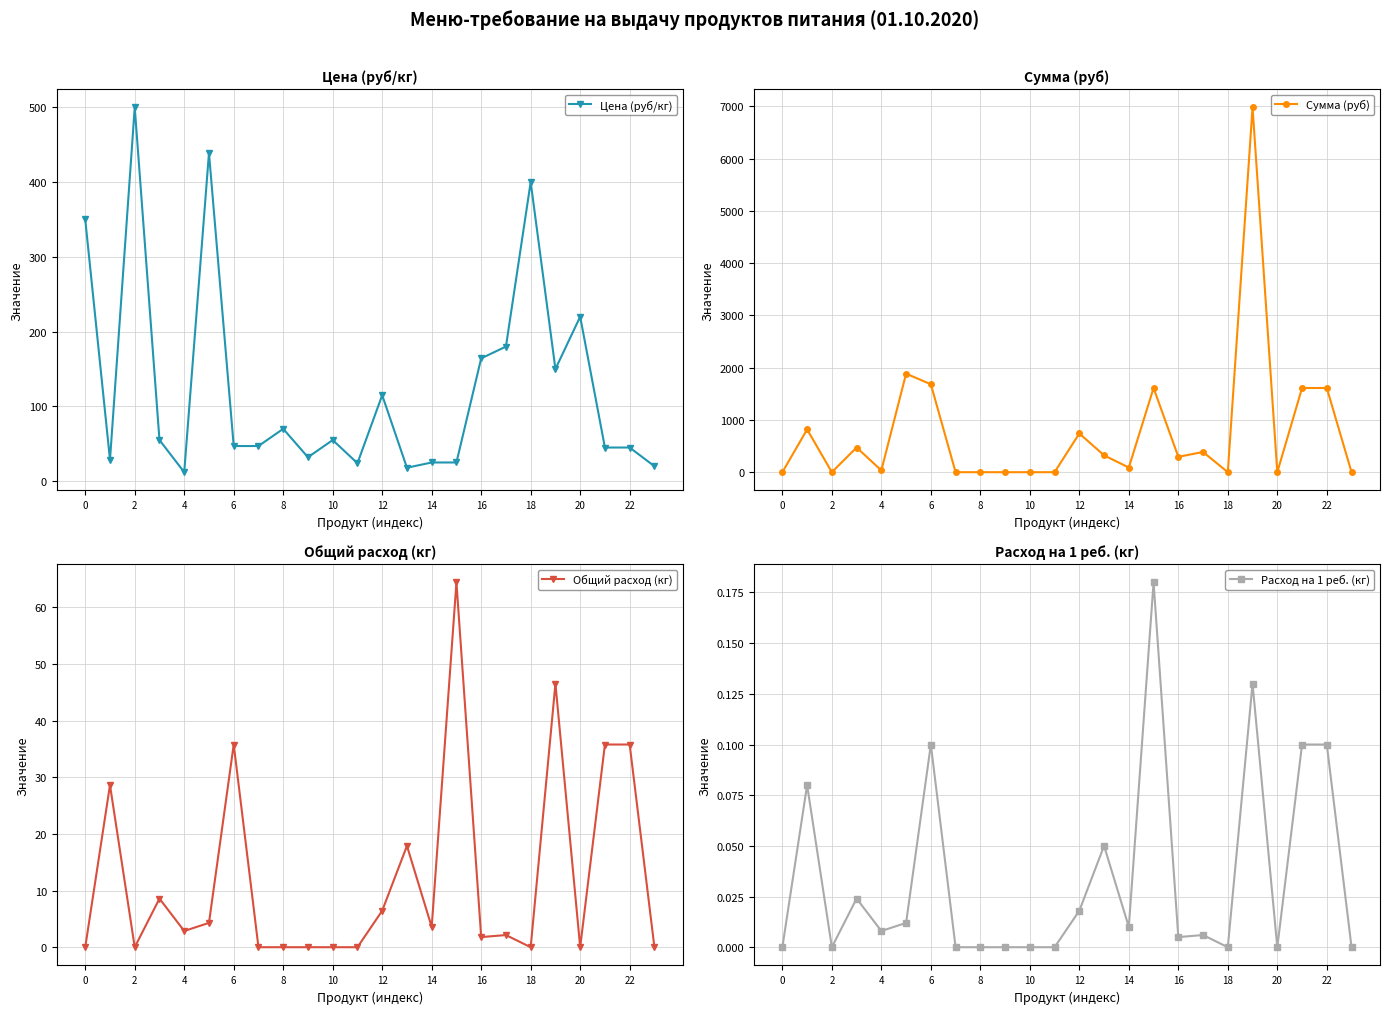

What is the sum of the Сумма (руб) values at 10 and 8?

0.0